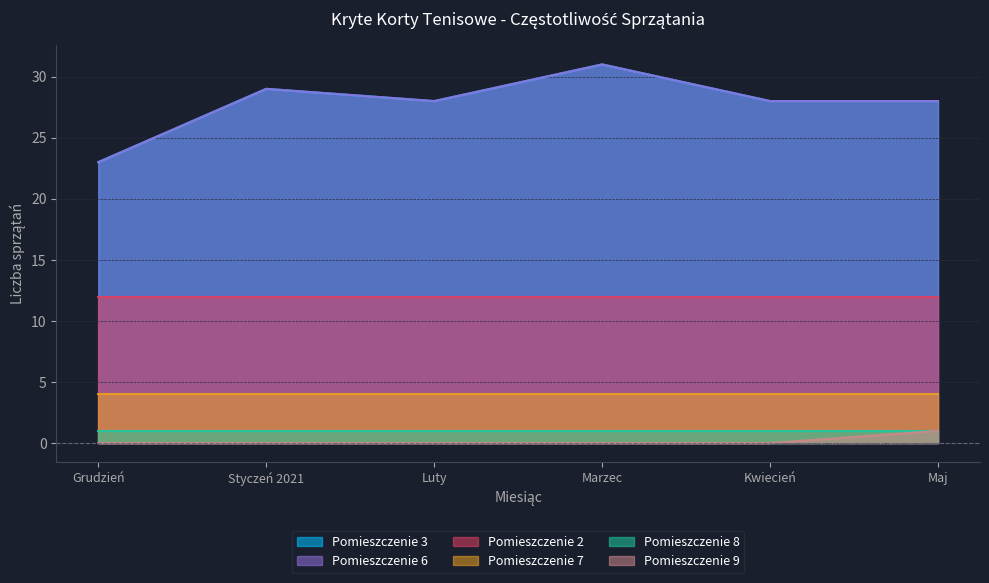

What is the total value across all series at Grudzień?

46